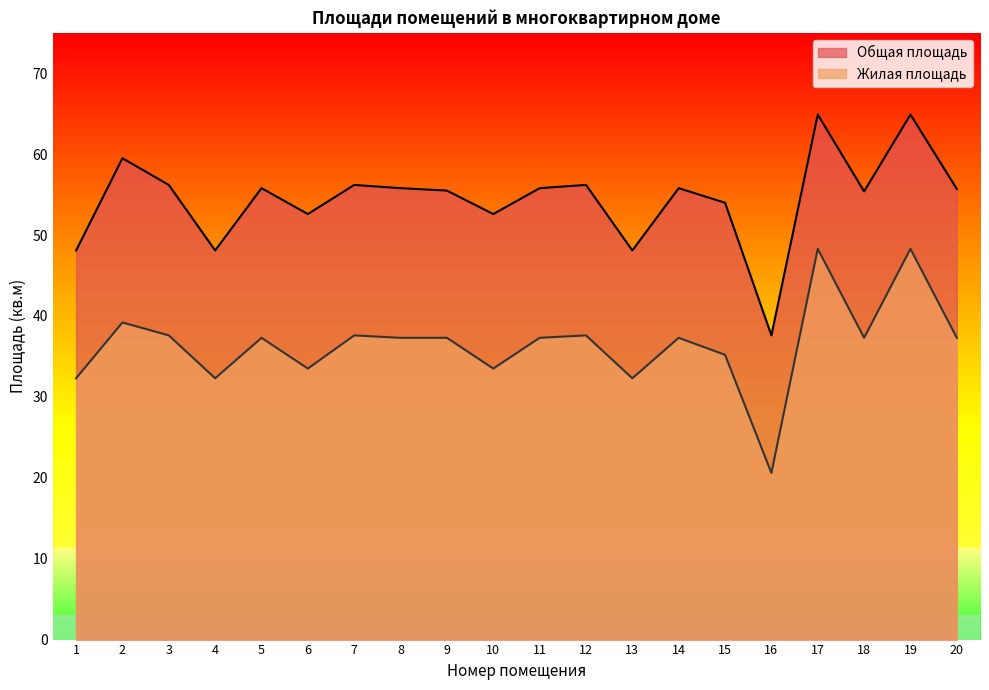

What is the value of the Жилая площадь point at the 1st from the left?

32.3